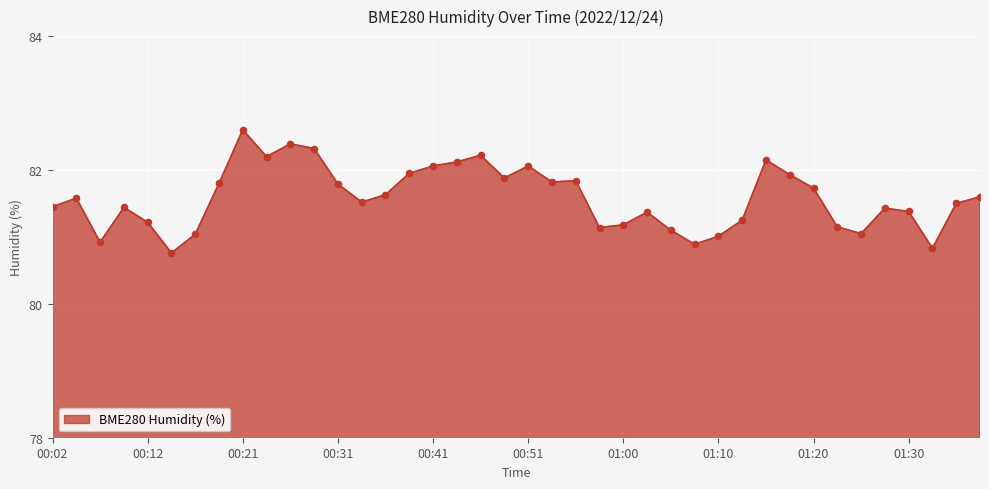

What is the minimum value shown in the chart?

80.8